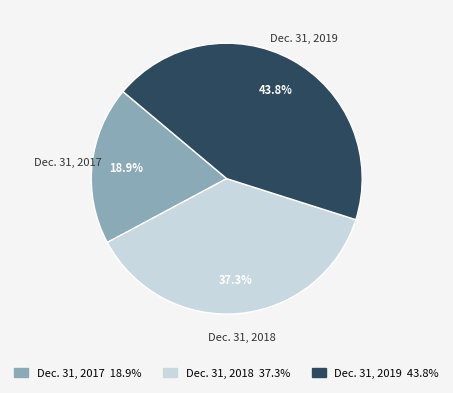

What is the smallest slice in the pie chart?

Dec. 31, 2017